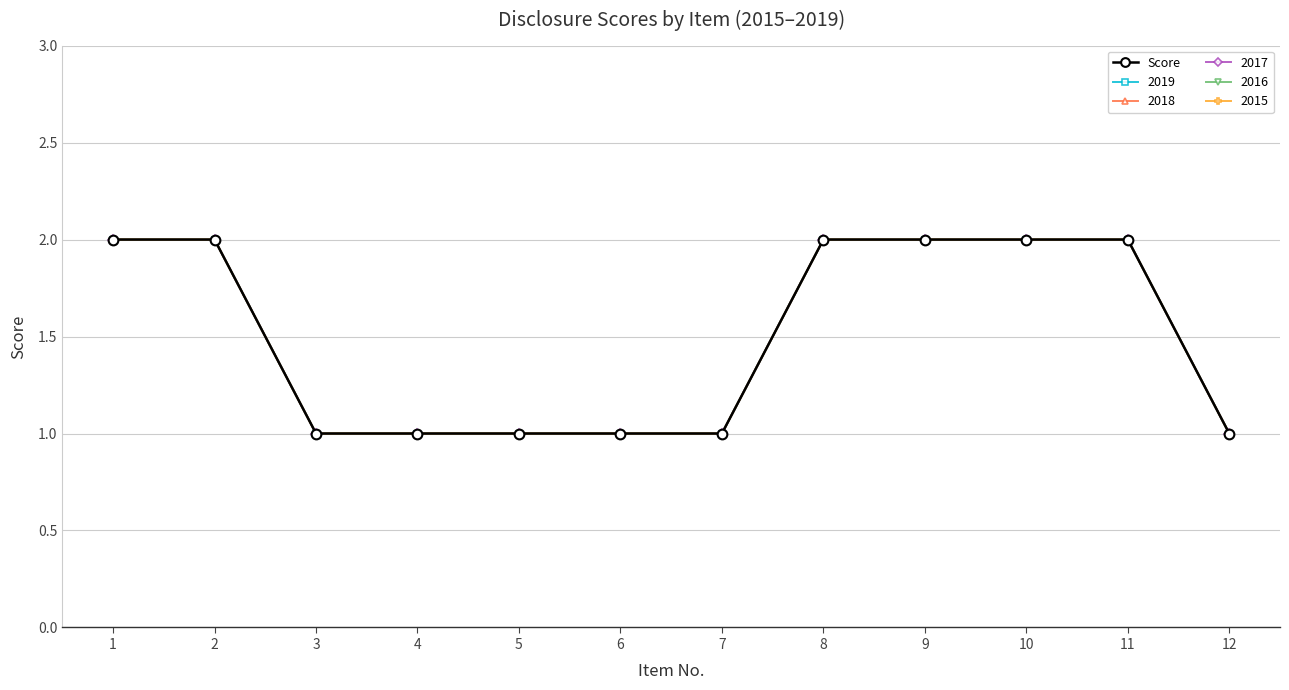

Is this an area chart (filled region under the line)?

No